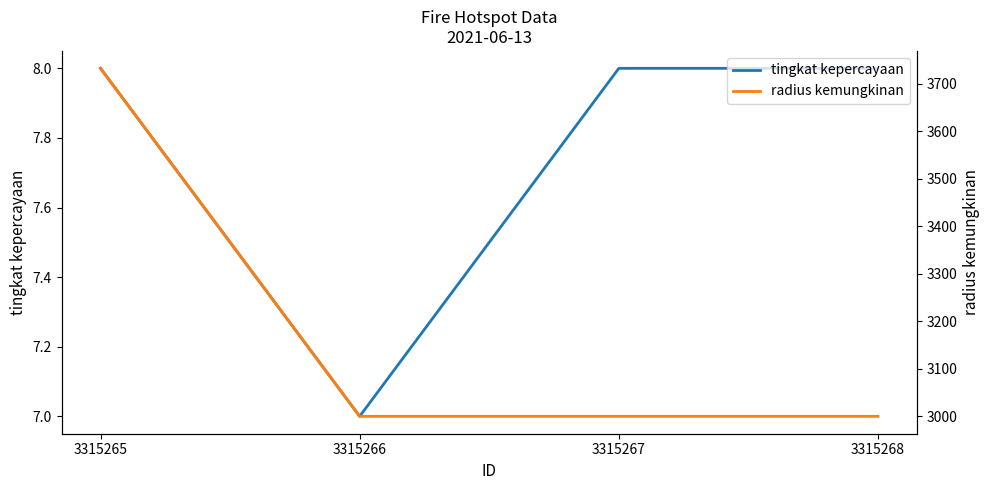

Which series has the widest spread of values?

radius kemungkinan